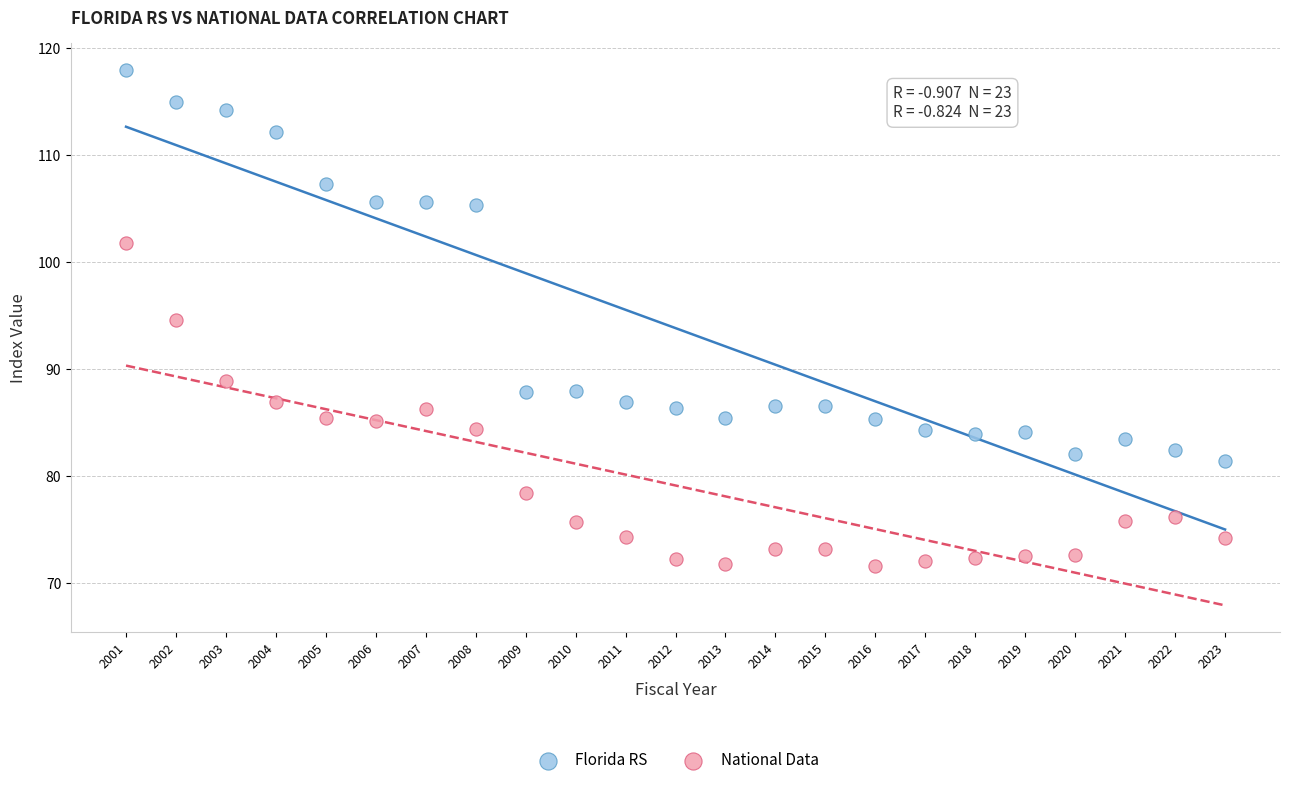

Which series has the largest Y range (max minus min)?

Florida RS